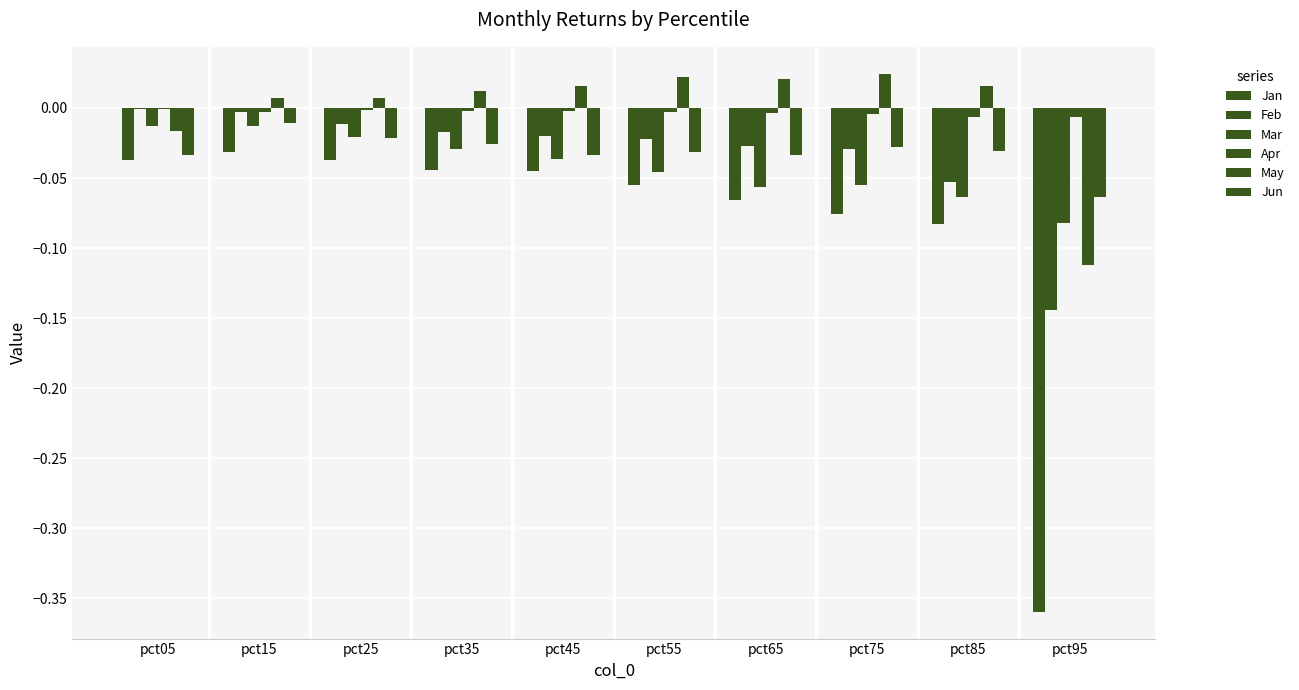

Which series has the largest total across all categories?

May